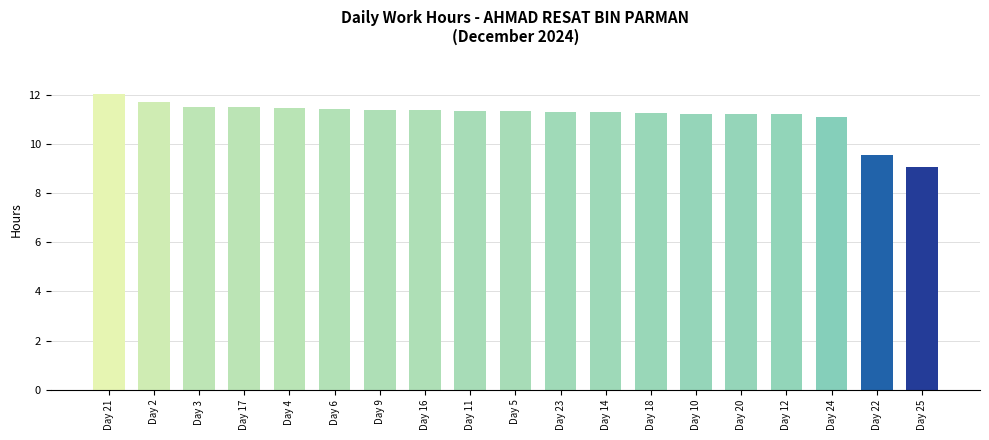

What is the difference between the second highest and second lowest values?

2.2